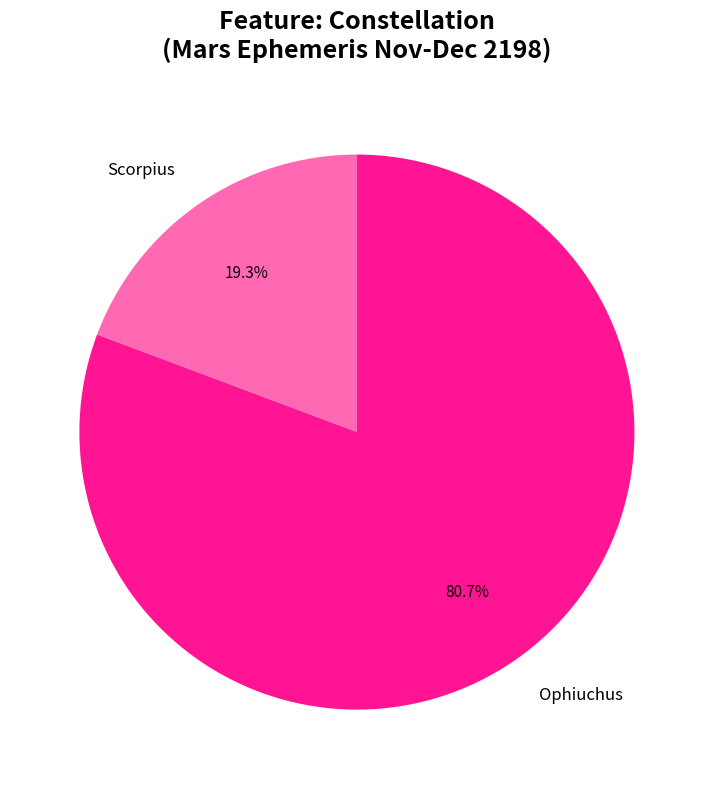

To the nearest percent, what portion does Ophiuchus represent?

81%